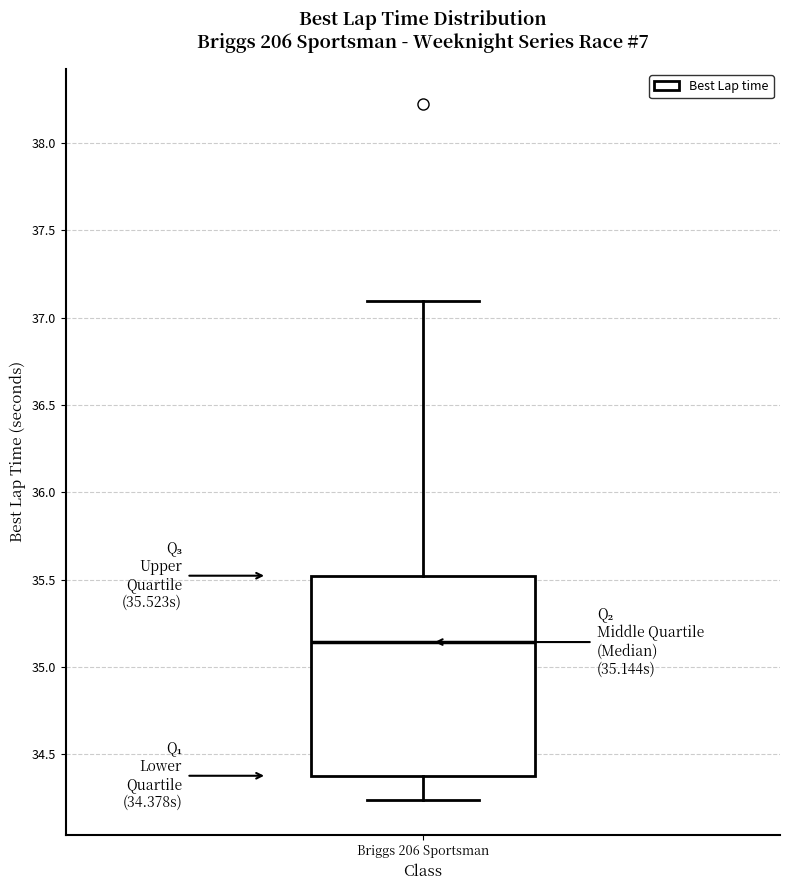

Transcribe this box plot: give where the median line is, the range the box spans, and where the two whiskers end, as read against the y-axis. The values are not printed on the chart, so give them approximately, as read against the axis.

median 35.15, box 34.40 to 35.50, whiskers 34.25 to 37.10